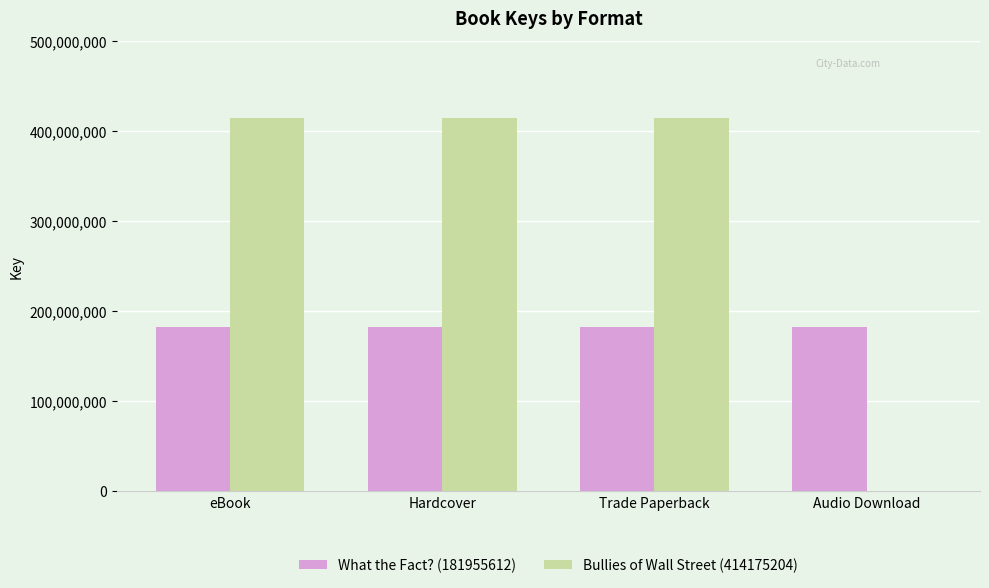

Reading right to left, transcribe all the data shown in this chart.

What the Fact? (181955612): Audio Download=181955612	Trade Paperback=181955612	Hardcover=181955612	eBook=181955612
Bullies of Wall Street (414175204): Audio Download=0	Trade Paperback=414175204	Hardcover=414175204	eBook=414175204